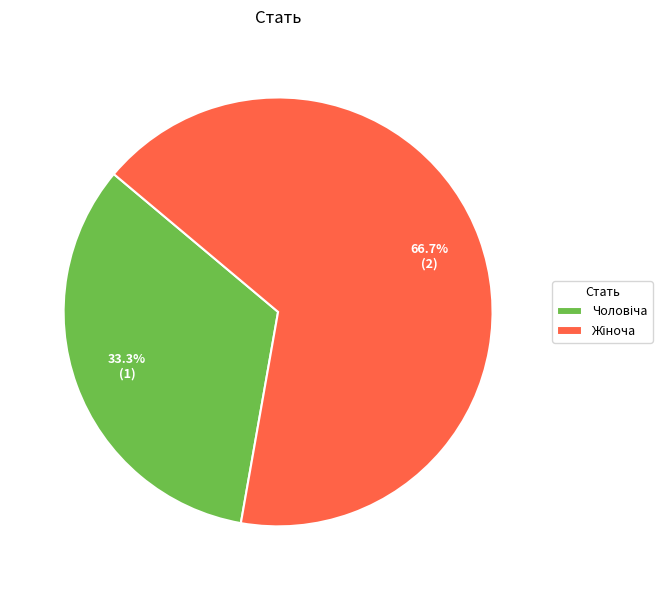

Is there any slice that represents more than half of the pie?

Yes